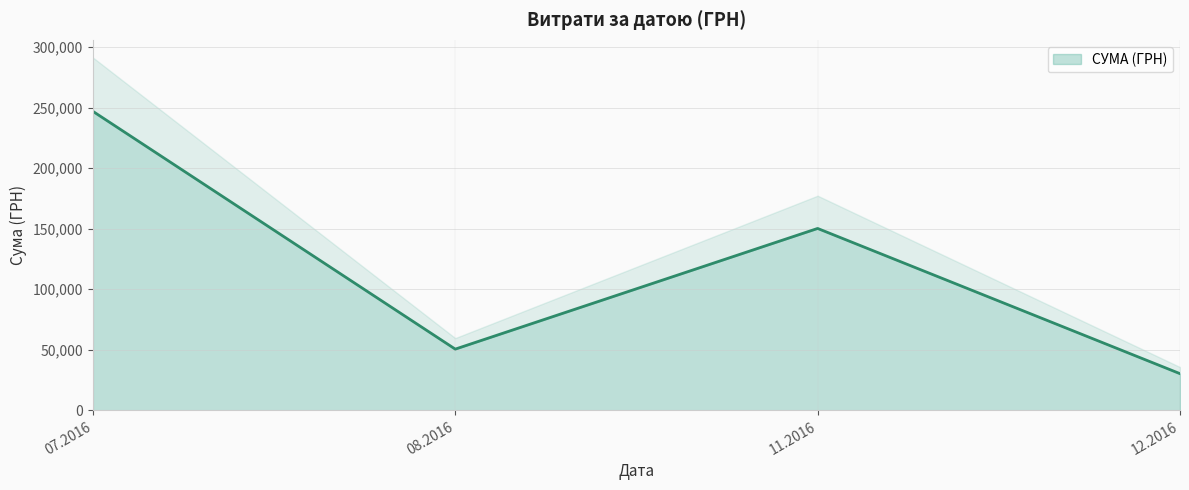

In СУМА (ГРН), how many points are lower than both neighbors (excluding endpoints)?

1